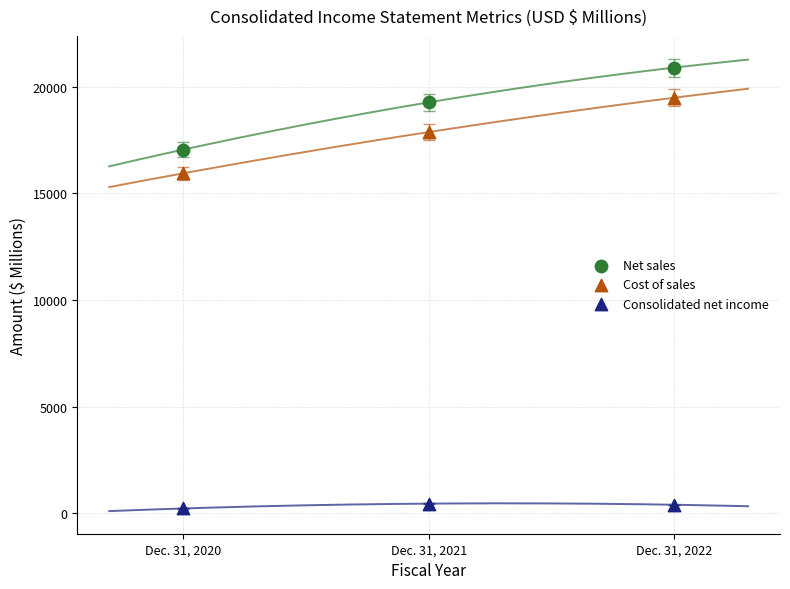

Which series has the largest Y range (max minus min)?

Net sales